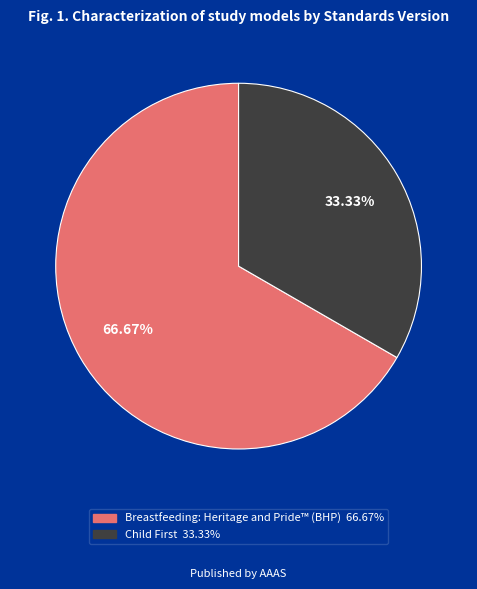

Is there any slice that represents more than half of the pie?

Yes